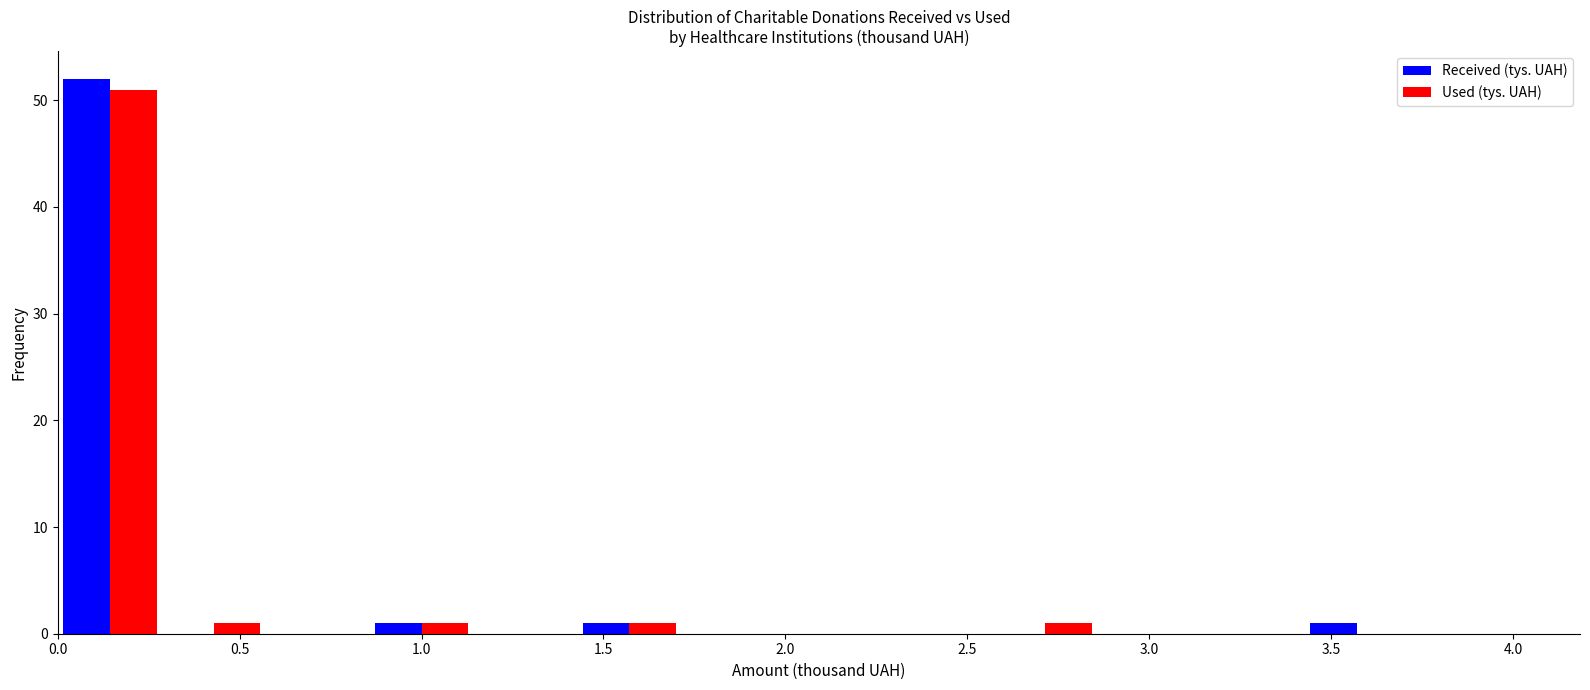

Reading left to right, list every range on the x-axis with the height of the bar of each series over it. Neither the bar edges nor the heights are printed on the chart, so give them approximately, as read against the axes.

0.00 to 0.30: Received (tys. UAH)=52	Used (tys. UAH)=51
0.30 to 0.55: Received (tys. UAH)=0	Used (tys. UAH)=1
0.55 to 0.85: Received (tys. UAH)=0	Used (tys. UAH)=0
0.85 to 1.15: Received (tys. UAH)=1	Used (tys. UAH)=1
1.15 to 1.45: Received (tys. UAH)=0	Used (tys. UAH)=0
1.45 to 1.70: Received (tys. UAH)=1	Used (tys. UAH)=1
1.70 to 2.00: Received (tys. UAH)=0	Used (tys. UAH)=0
2.00 to 2.30: Received (tys. UAH)=0	Used (tys. UAH)=0
2.30 to 2.55: Received (tys. UAH)=0	Used (tys. UAH)=0
2.55 to 2.85: Received (tys. UAH)=0	Used (tys. UAH)=1
2.85 to 3.15: Received (tys. UAH)=0	Used (tys. UAH)=0
3.15 to 3.45: Received (tys. UAH)=0	Used (tys. UAH)=0
3.45 to 3.70: Received (tys. UAH)=1	Used (tys. UAH)=0
3.70 to 4.00: Received (tys. UAH)=0	Used (tys. UAH)=0